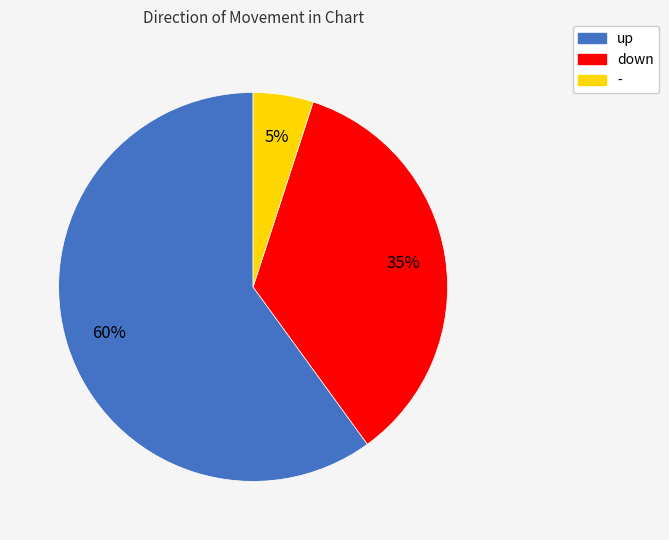

Rank the categories by value from lowest to highest.

-, down, up